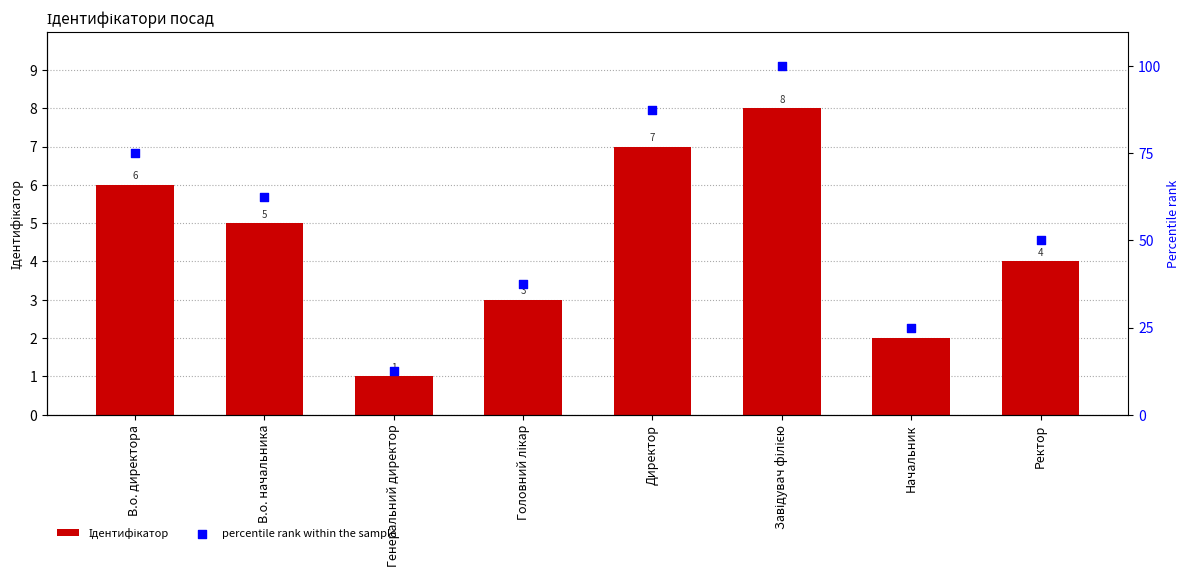

At which category is the sum across all series the highest?

Завідувач філією